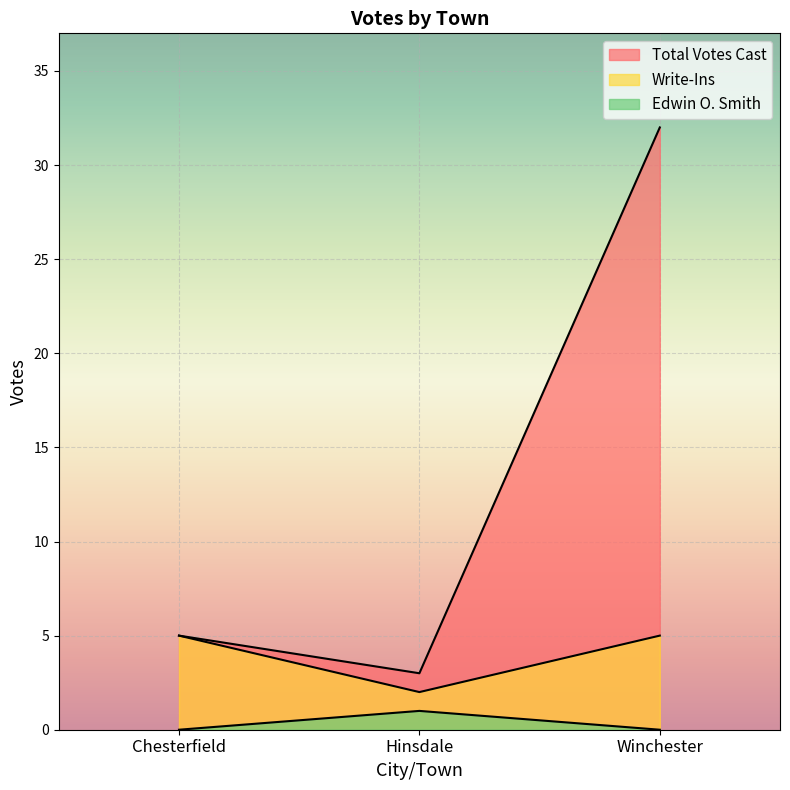

Which series has the largest total across all categories?

Total Votes Cast